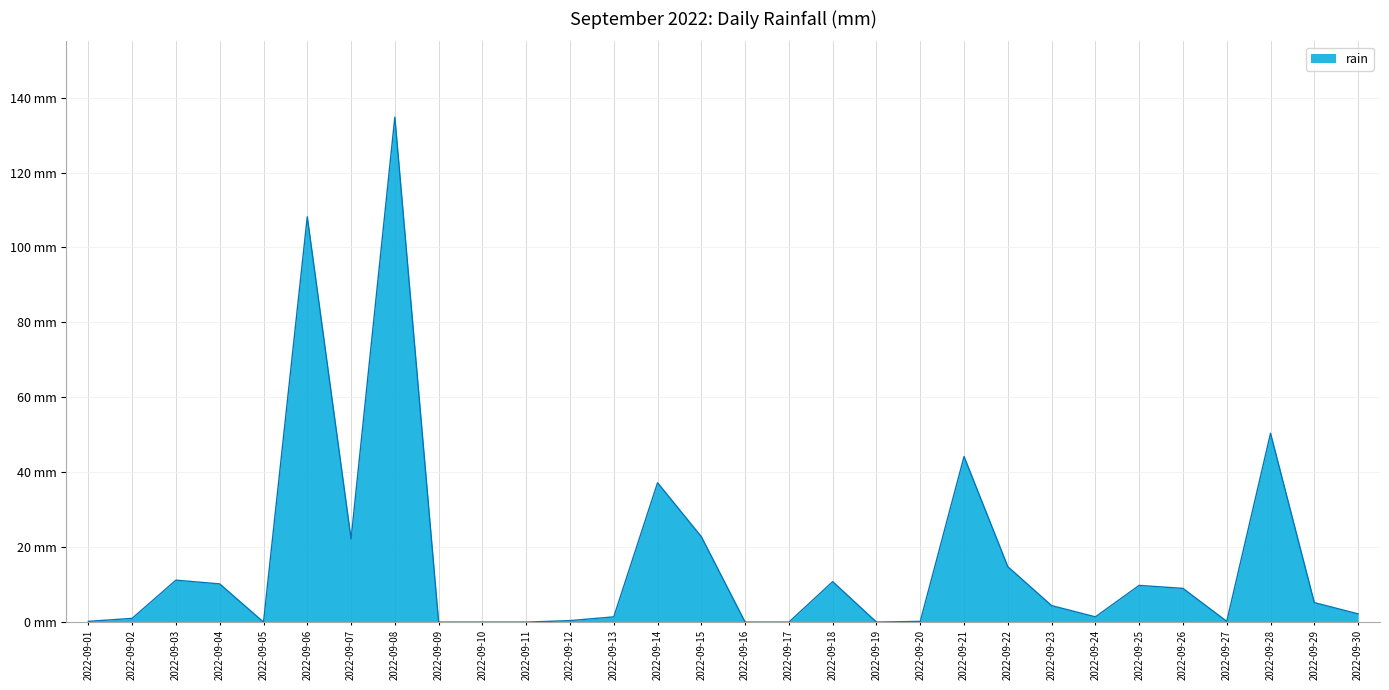

Does the chart display data point markers on the line(s)?

No